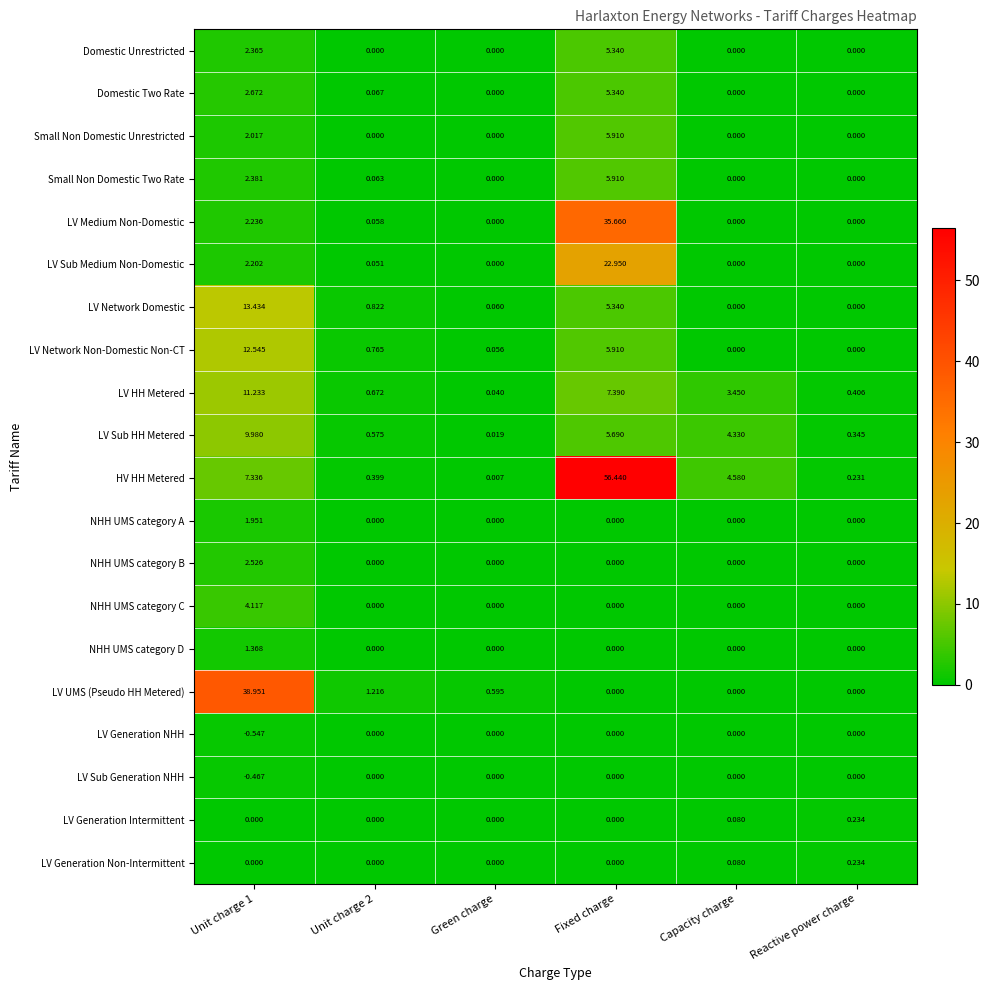

Which series has the largest total across all categories?

HV HH Metered